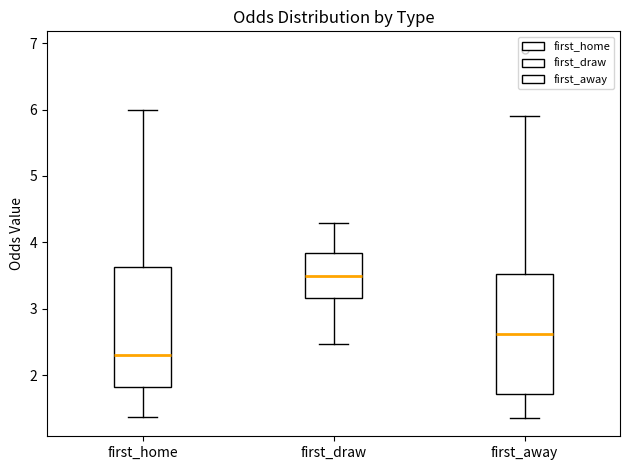

Reading left to right, transcribe this box plot: for each box, give where its median line is, the range the box spans, and where its two whiskers end, as read against the y-axis. The values are not printed on the chart, so give them approximately, as read against the axis.

first_home: median 2.3, box 1.8 to 3.6, whiskers 1.4 to 6.0
first_draw: median 3.5, box 3.2 to 3.8, whiskers 2.5 to 4.3
first_away: median 2.6, box 1.7 to 3.5, whiskers 1.4 to 5.9